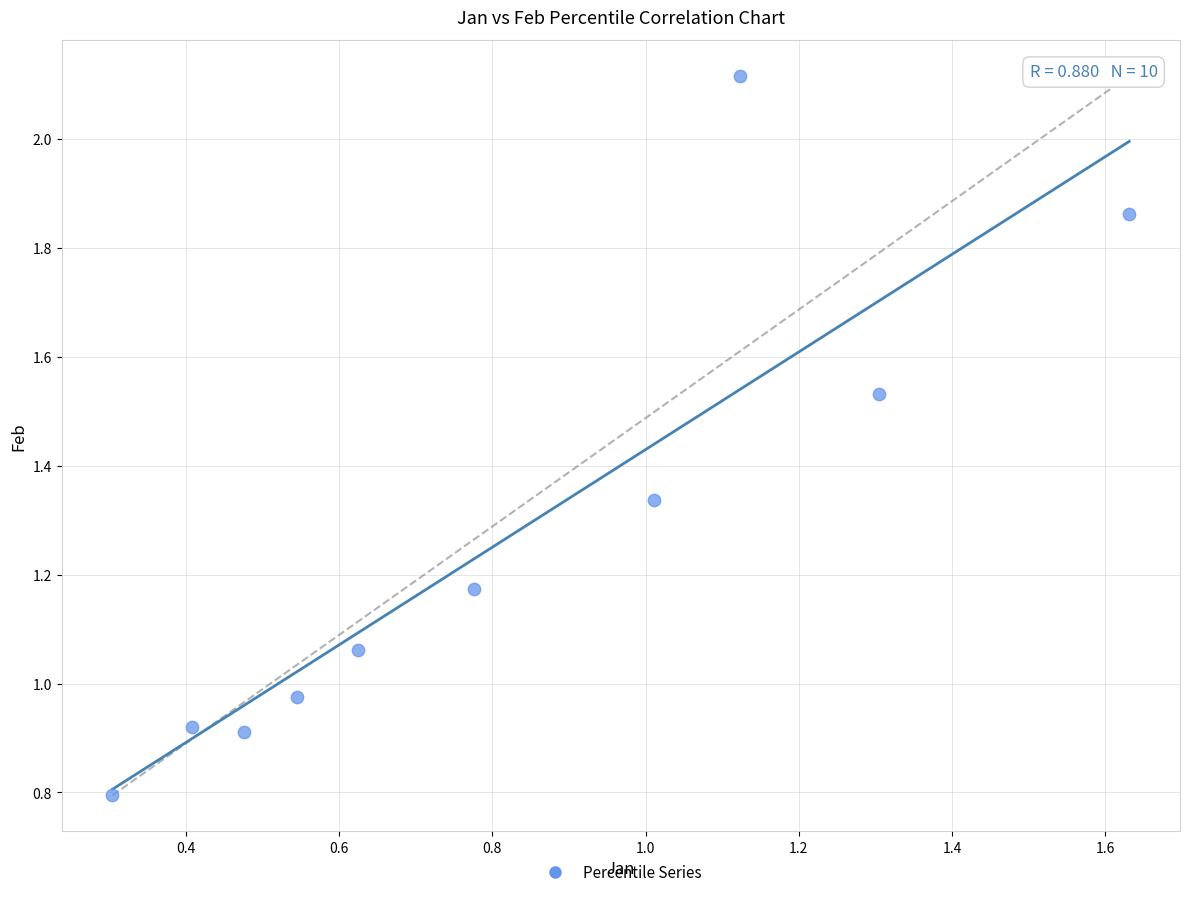

What is the average X value?

0.8